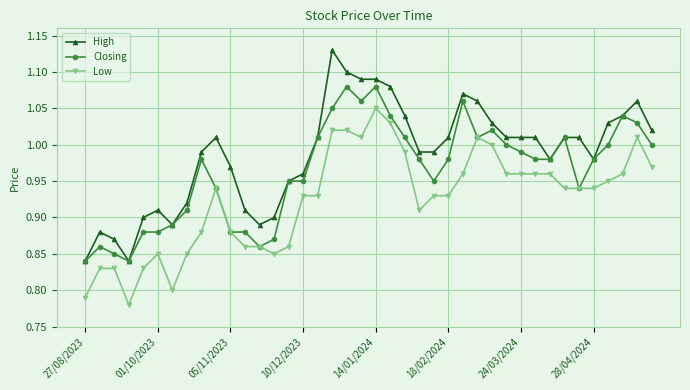

At how many categories does at least one series exceed 0?

40